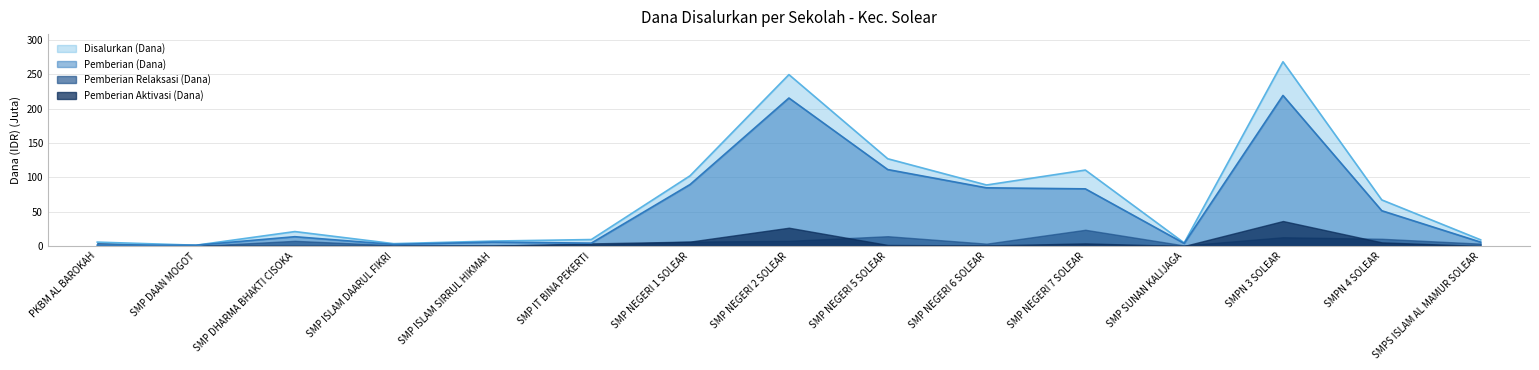

Rank the series by their maximum value, from lowest to highest.

Pemberian Relaksasi (Dana), Pemberian Aktivasi (Dana), Pemberian (Dana), Disalurkan (Dana)